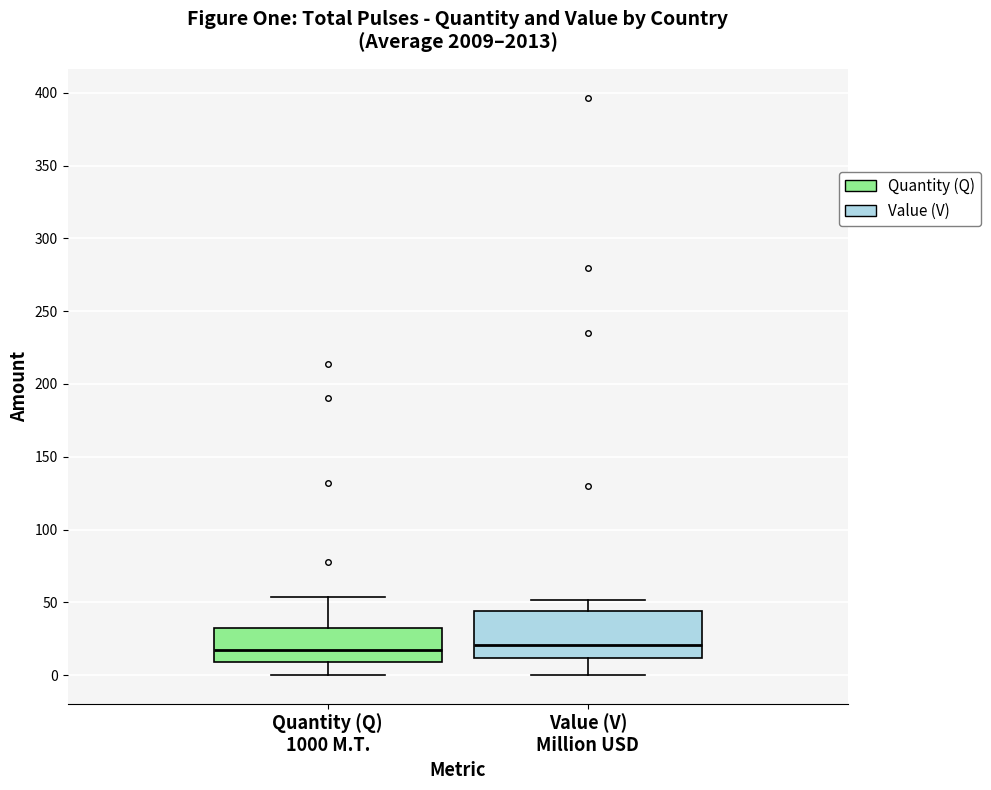

Reading left to right, read every box against the y-axis: the position of its median line, the range the box covers, and the ends of its whiskers. The values are not printed on the chart, so give them approximately, as read against the axis.

Quantity (Q) 1000 M.T.: median 15, box 10 to 30, whiskers 0 to 55
Value (V) Million USD: median 20, box 10 to 45, whiskers 0 to 50